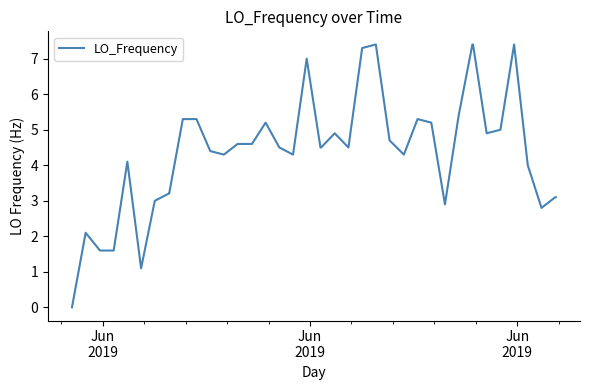

What is the maximum value shown in the chart?

7.4